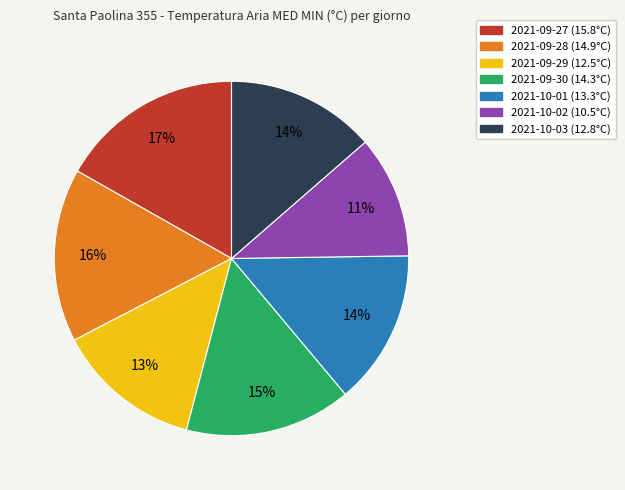

The 2021-09-27 slice represents 6% of the pie. True or false?

False